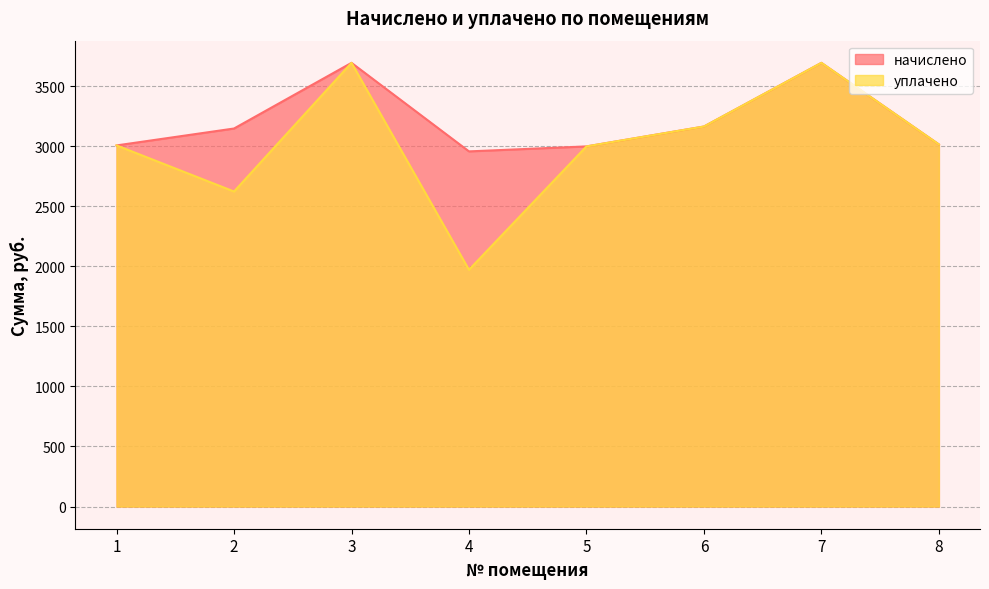

True or false: уплачено and начислено intersect in this chart.

False